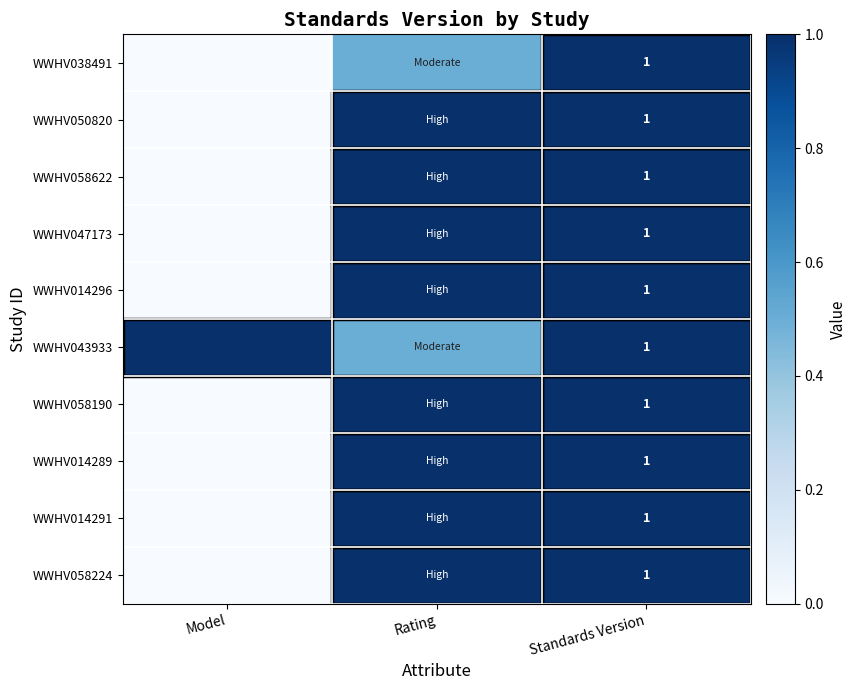

Count the number of data series in this chart.

10